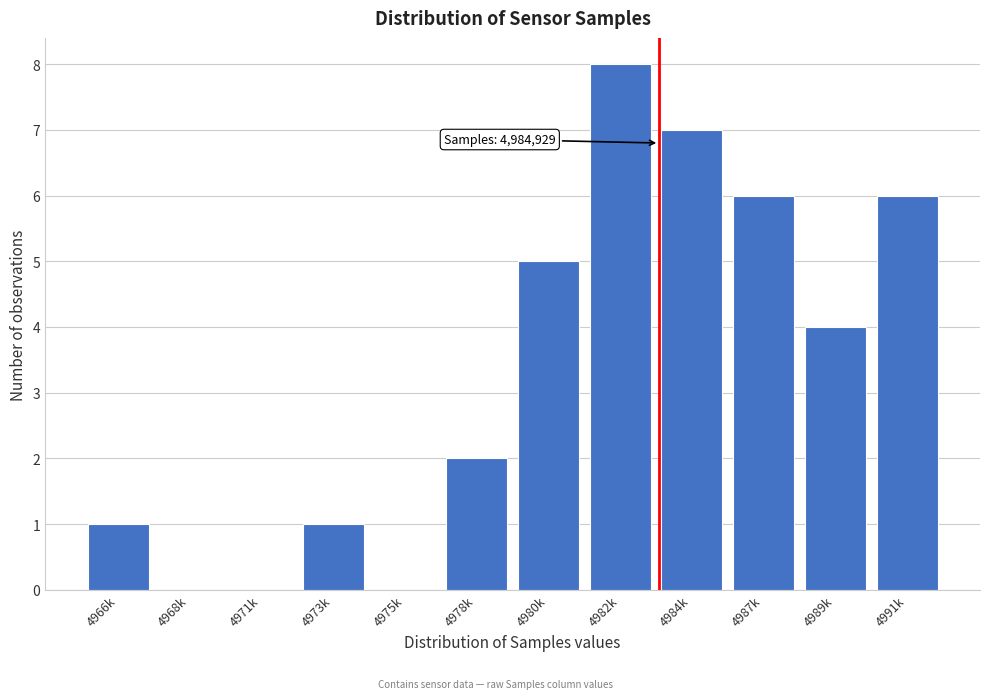

Reading right to left, transcribe all the data shown in this chart.

4991k=6	4989k=4	4987k=6	4984k=7	4982k=8	4980k=5	4978k=2	4975k=0	4973k=1	4971k=0	4968k=0	4966k=1